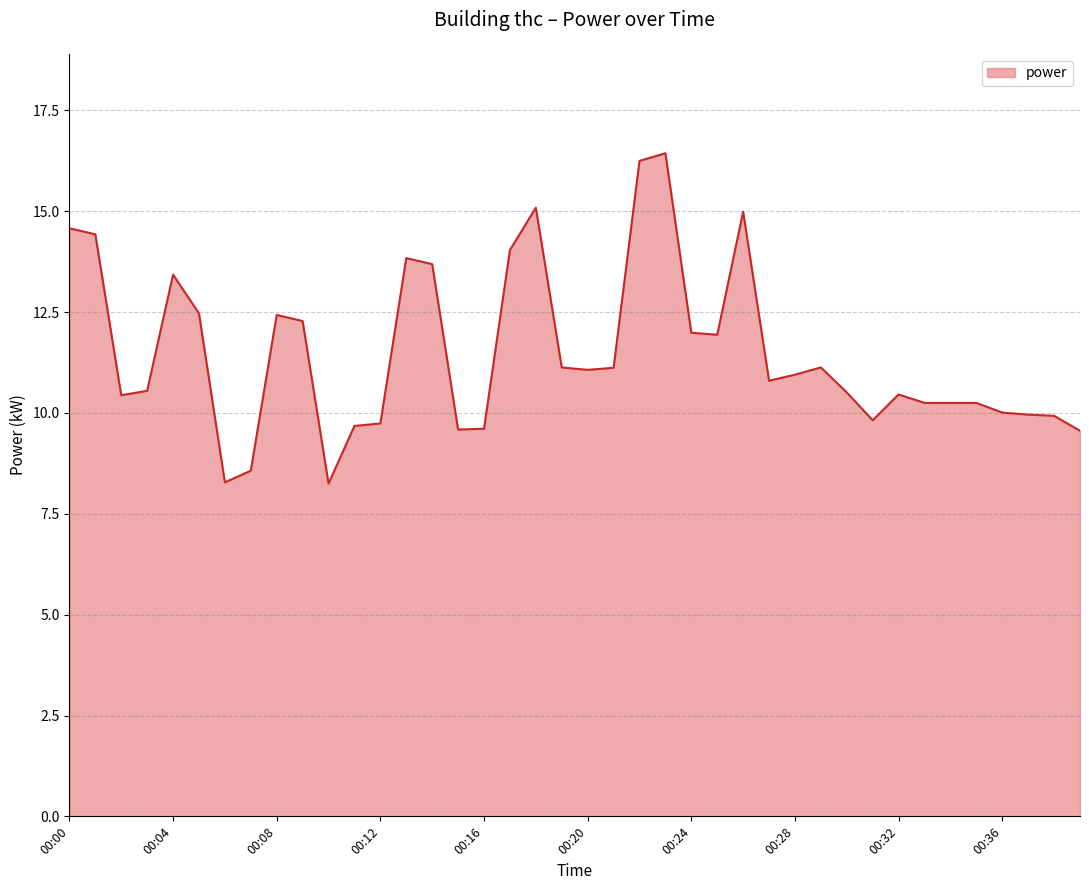

What is the maximum value shown in the chart?

16.4